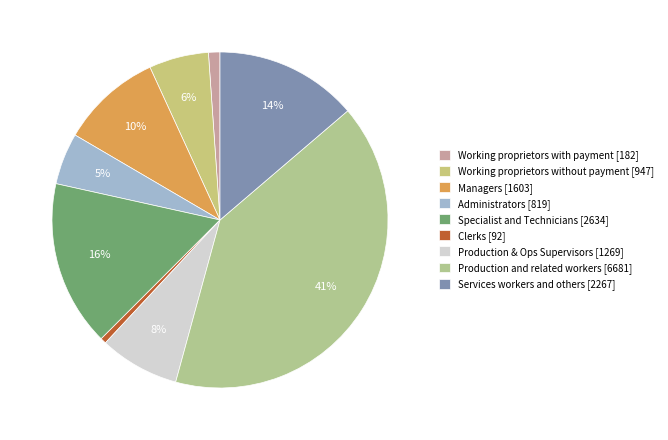

To the nearest percent, what is the difference between the largest and smallest slice percentages?

40%